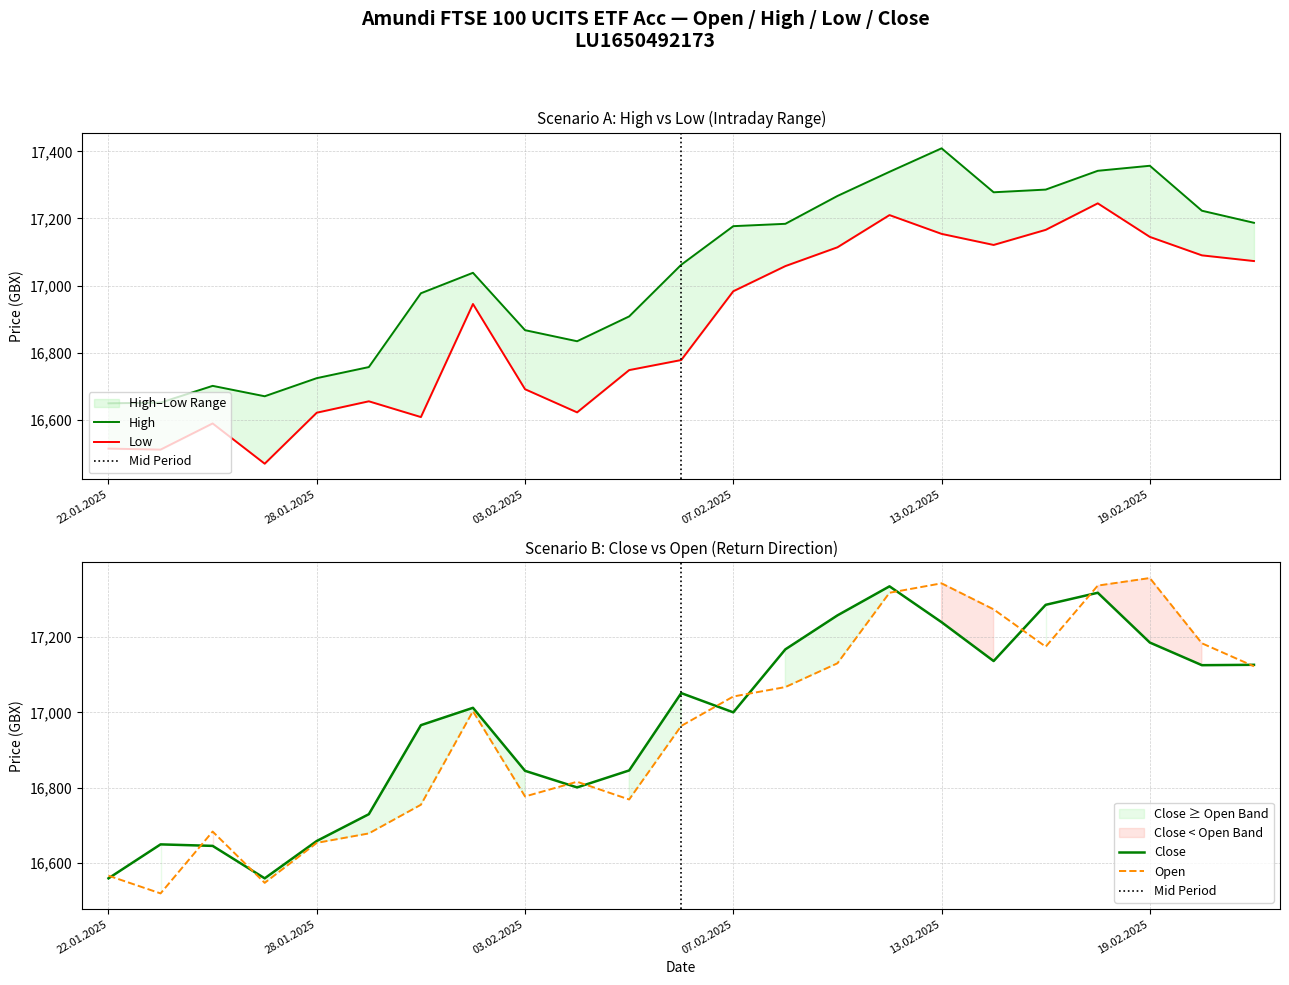

List the series in order of their peak value, lowest first.

Low, Close, Open, High